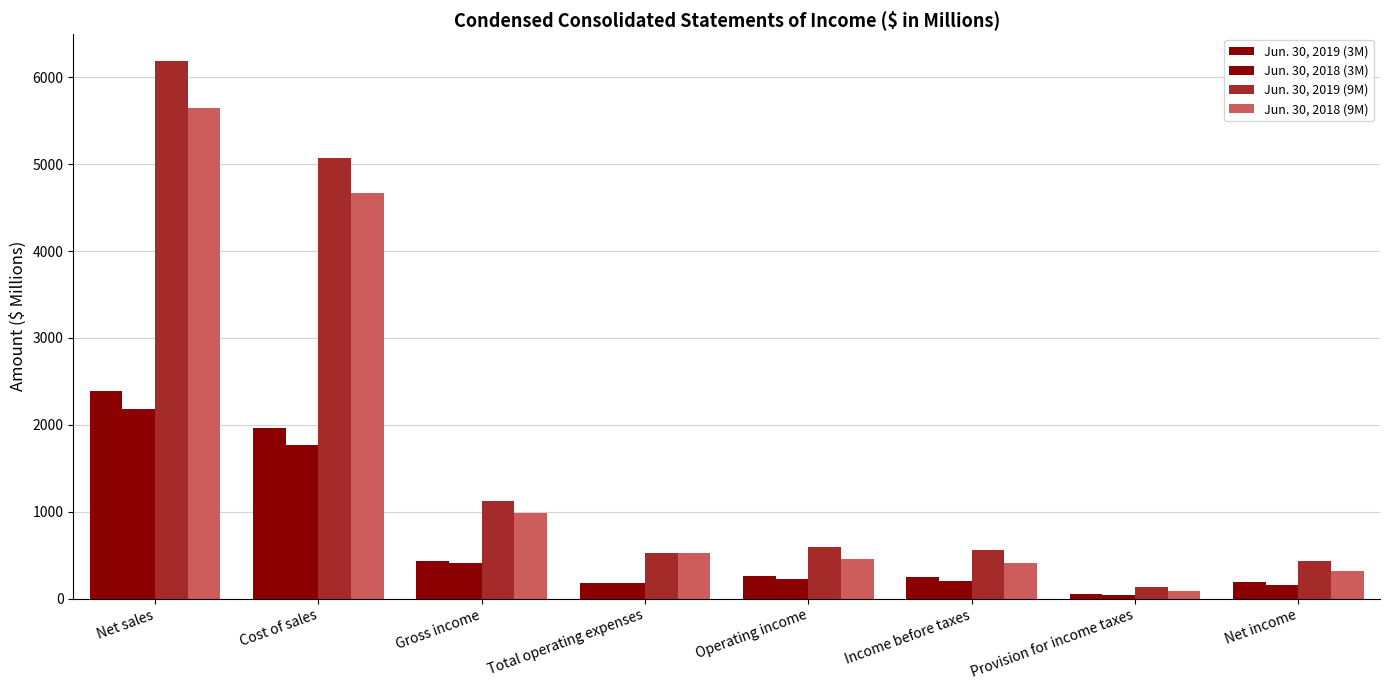

Which label corresponds to the smallest value in the chart?

Provision for income taxes